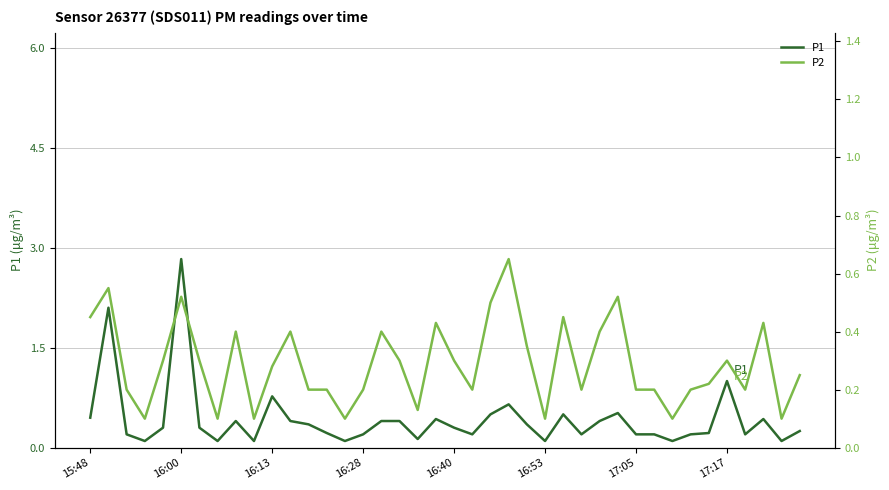

At how many categories does at least one series exceed 0?

40